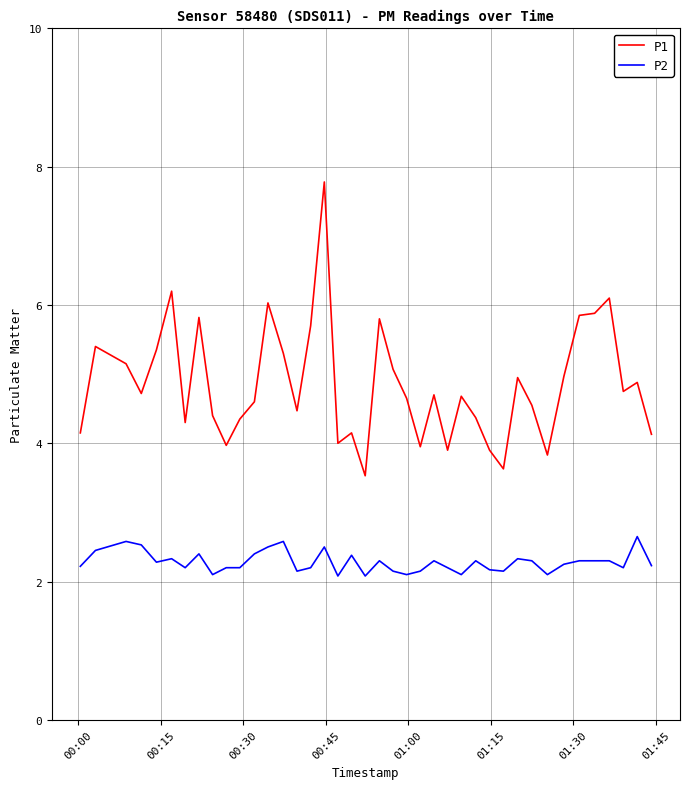

Which series has the largest total across all categories?

P1